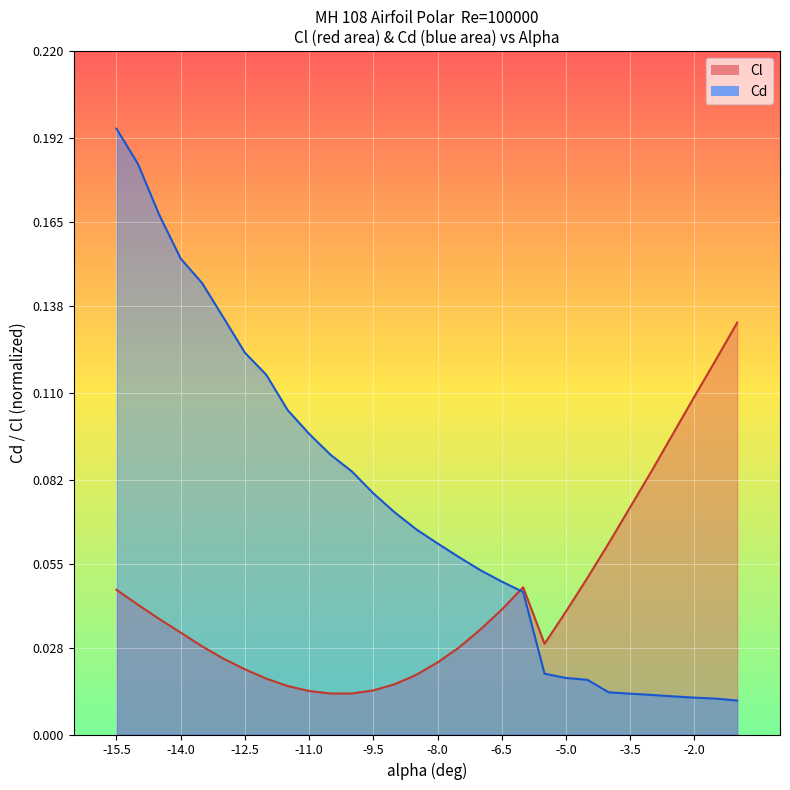

The Cd series shows 0.0 at -3.0. True or false?

True